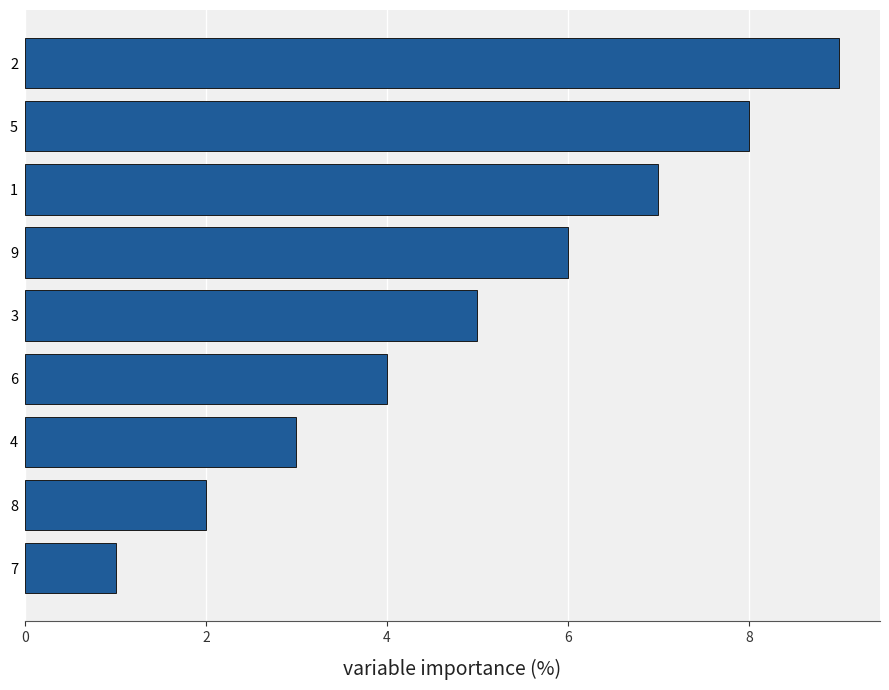

How many bars are there in total?

9